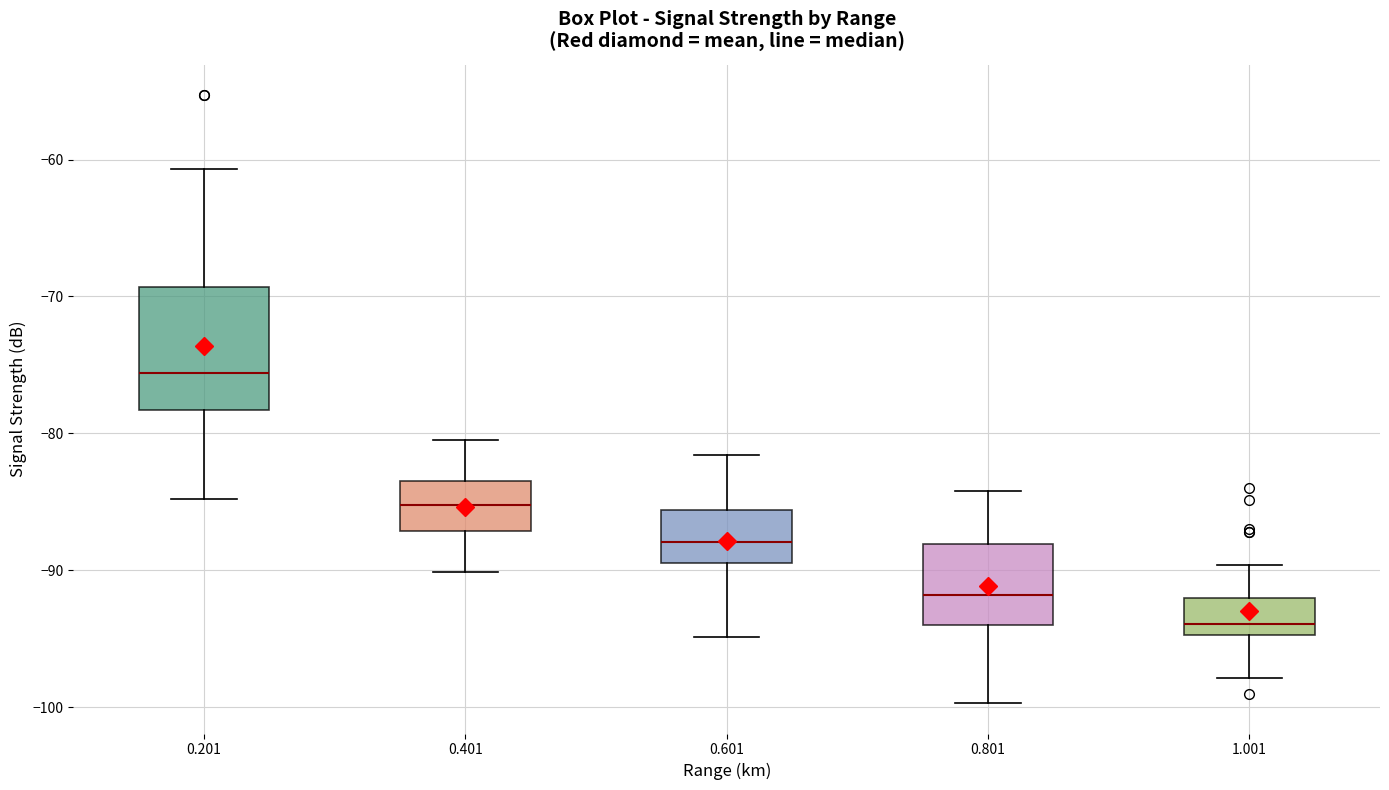

Reading left to right, transcribe this box plot: for each box, give where its median line is, the range the box spans, and where its two whiskers end, as read against the y-axis. The values are not printed on the chart, so give them approximately, as read against the axis.

0.201: median -76, box -78 to -69, whiskers -85 to -61
0.401: median -85, box -87 to -83, whiskers -90 to -80
0.601: median -88, box -89 to -86, whiskers -95 to -82
0.801: median -92, box -94 to -88, whiskers -100 to -84
1.001: median -94, box -95 to -92, whiskers -98 to -90